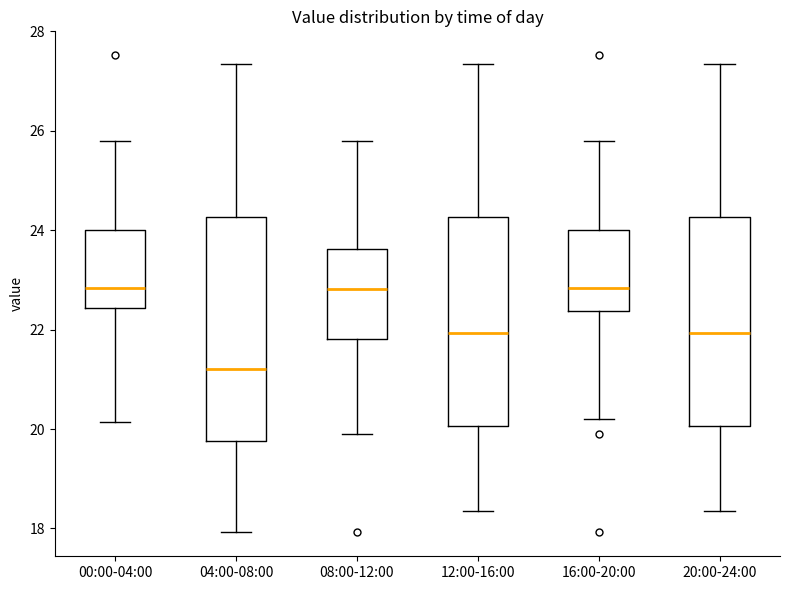

Reading left to right, read every box against the y-axis: the position of its median line, the range the box covers, and the ends of its whiskers. The values are not printed on the chart, so give them approximately, as read against the axis.

00:00-04:00: median 22.8, box 22.4 to 24.0, whiskers 20.2 to 25.8
04:00-08:00: median 21.2, box 19.8 to 24.2, whiskers 18.0 to 27.4
08:00-12:00: median 22.8, box 21.8 to 23.6, whiskers 20.0 to 25.8
12:00-16:00: median 22.0, box 20.0 to 24.2, whiskers 18.4 to 27.4
16:00-20:00: median 22.8, box 22.4 to 24.0, whiskers 20.2 to 25.8
20:00-24:00: median 22.0, box 20.0 to 24.2, whiskers 18.4 to 27.4